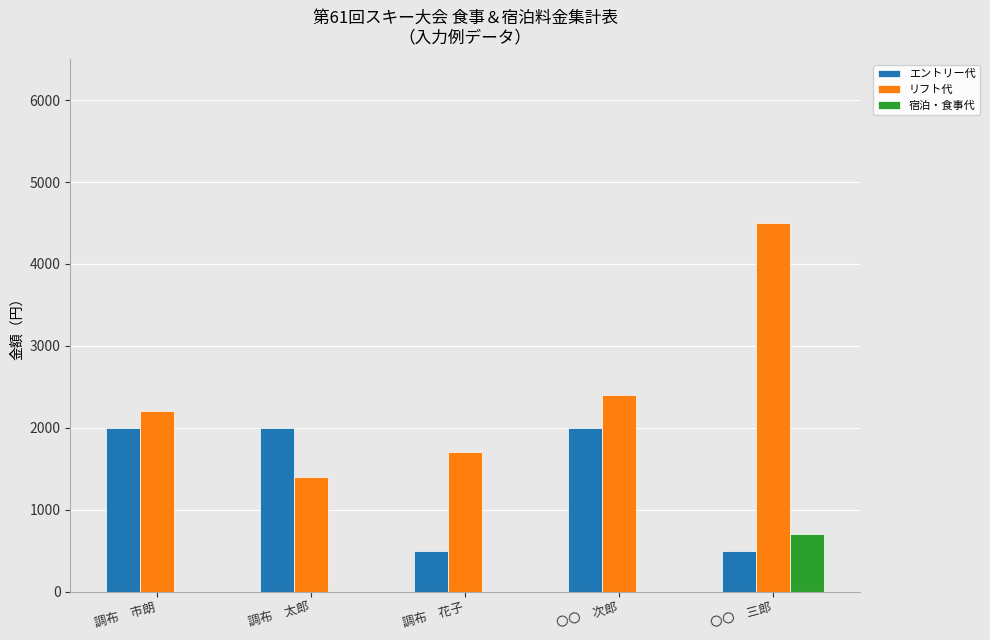

Which series has the largest total across all categories?

リフト代